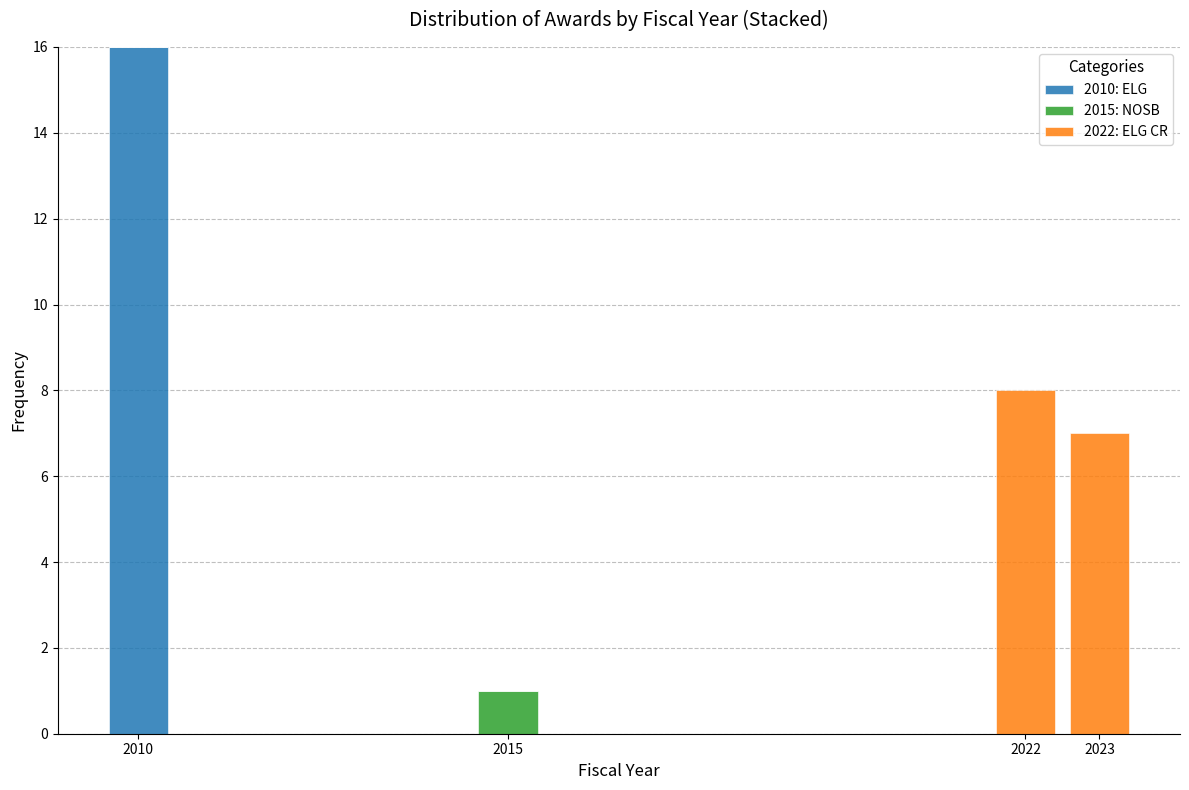

Reading right to left, list the values for the 2010: ELG series.

2023=0	2022=0	2015=0	2010=16